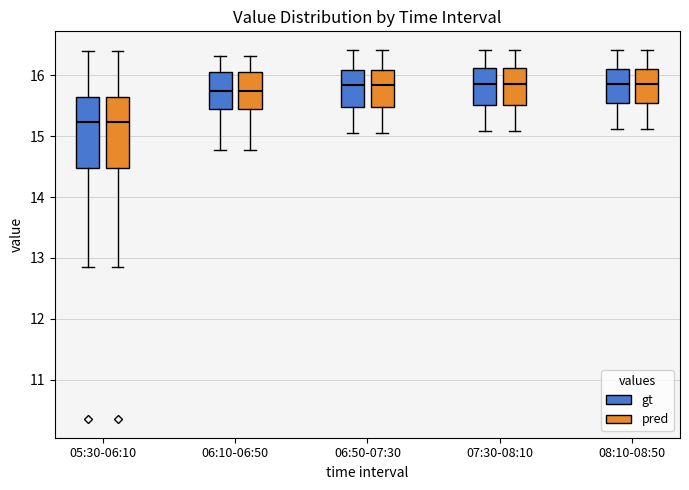

Reading left to right, transcribe this box plot: for each box, give where its median line is, the range the box spans, and where its two whiskers end, as read against the y-axis. The values are not printed on the chart, so give them approximately, as read against the axis.

05:30-06:10 (gt): median 15.2, box 14.5 to 15.6, whiskers 12.9 to 16.4
05:30-06:10 (pred): median 15.2, box 14.5 to 15.6, whiskers 12.9 to 16.4
06:10-06:50 (gt): median 15.7, box 15.5 to 16.1, whiskers 14.8 to 16.3
06:10-06:50 (pred): median 15.7, box 15.5 to 16.1, whiskers 14.8 to 16.3
06:50-07:30 (gt): median 15.8, box 15.5 to 16.1, whiskers 15.1 to 16.4
06:50-07:30 (pred): median 15.8, box 15.5 to 16.1, whiskers 15.1 to 16.4
07:30-08:10 (gt): median 15.9, box 15.5 to 16.1, whiskers 15.1 to 16.4
07:30-08:10 (pred): median 15.9, box 15.5 to 16.1, whiskers 15.1 to 16.4
08:10-08:50 (gt): median 15.9, box 15.5 to 16.1, whiskers 15.1 to 16.4
08:10-08:50 (pred): median 15.9, box 15.5 to 16.1, whiskers 15.1 to 16.4